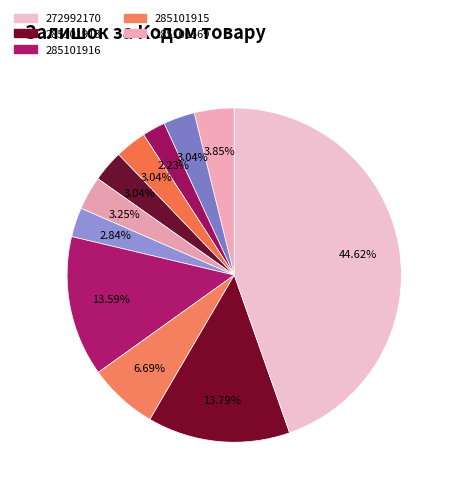

How many segments does this pie chart have?

11